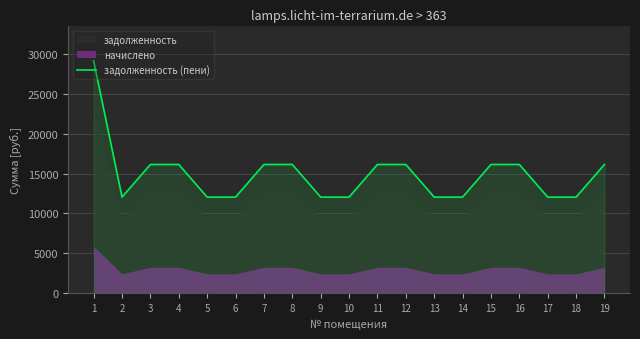

Does the chart display data point markers on the line(s)?

No